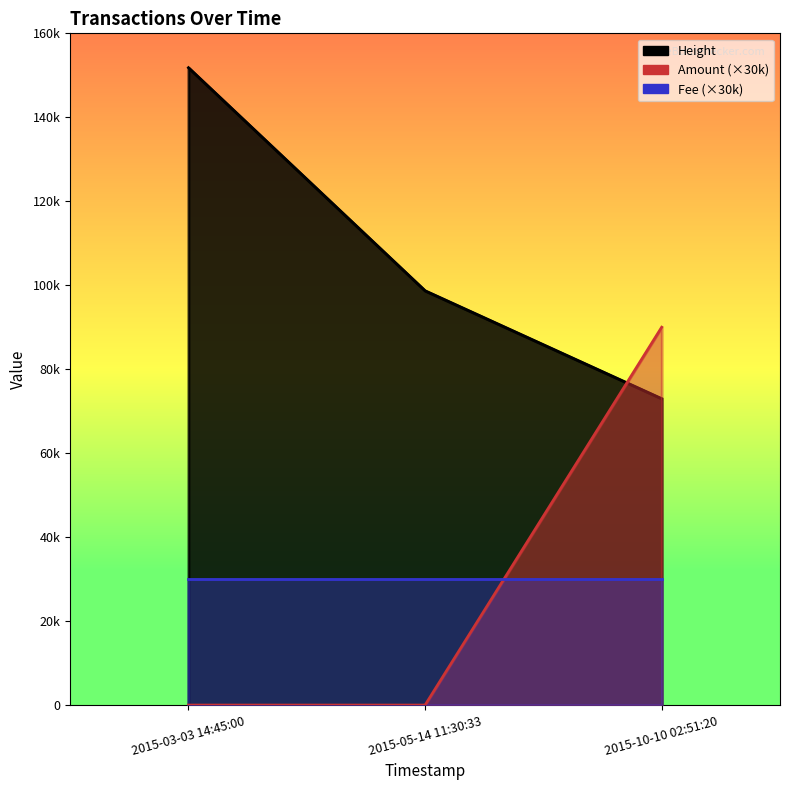

What is the difference between the maximum and minimum values in the Height series?

78834